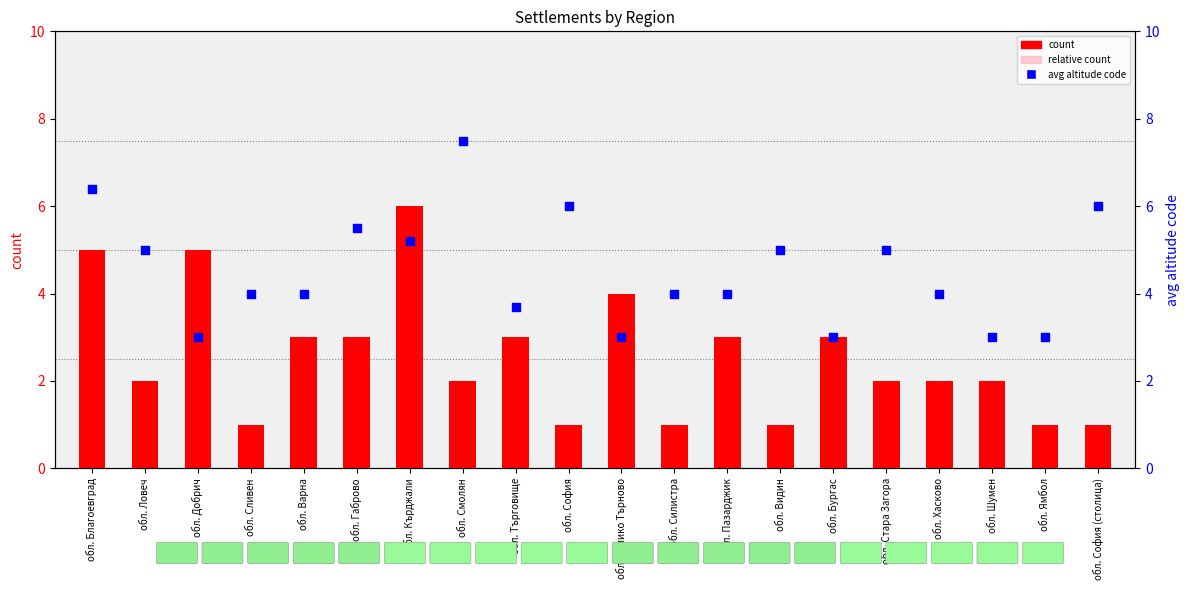

Which series contains the lowest Y value?

relative count